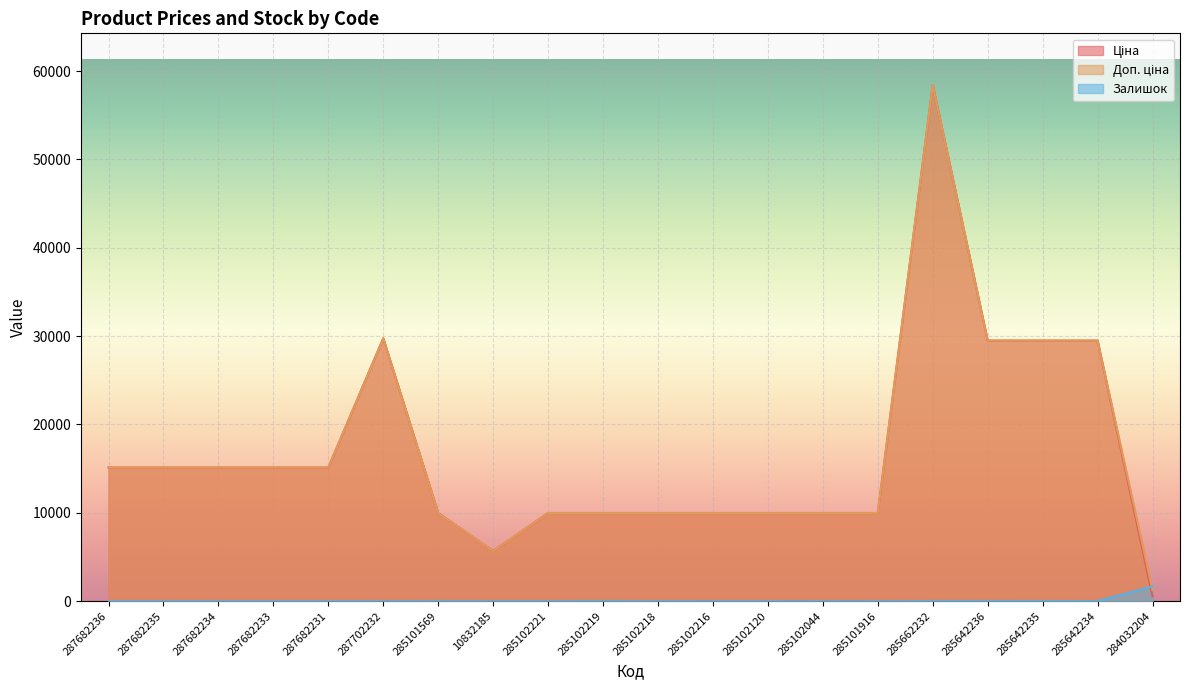

At which category does Залишок reach its first local valley?

285101916